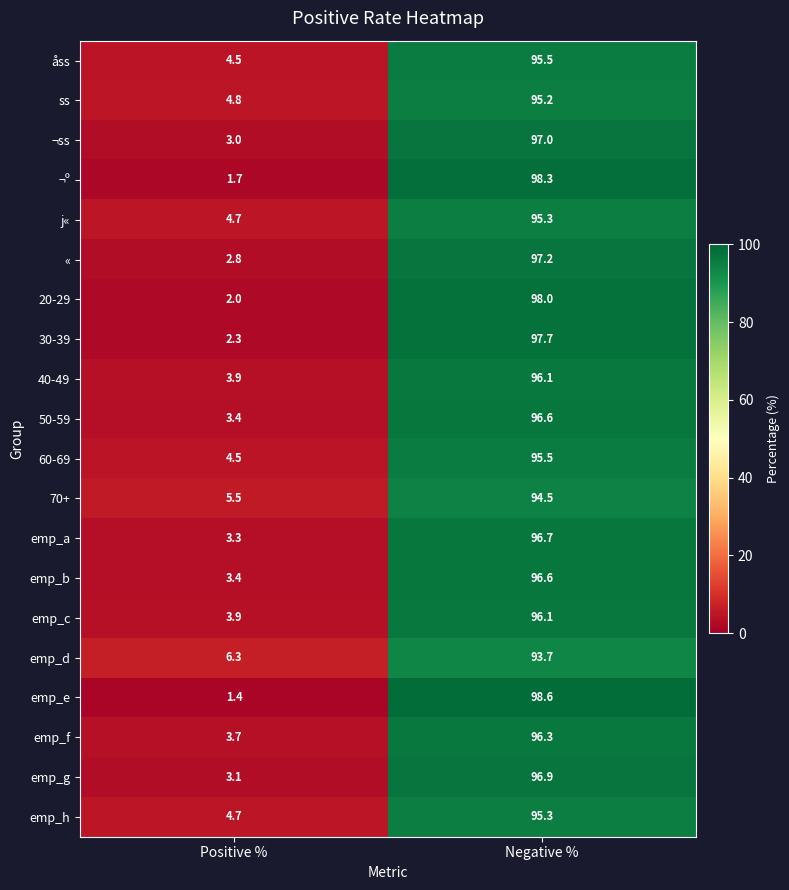

What is the maximum value for j«?

95.3